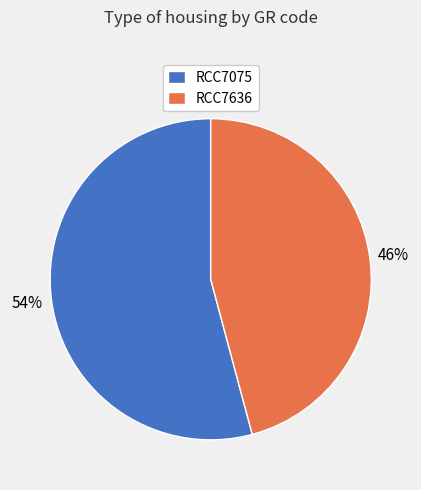

Does RCC7075 account for over 50% of the chart?

Yes